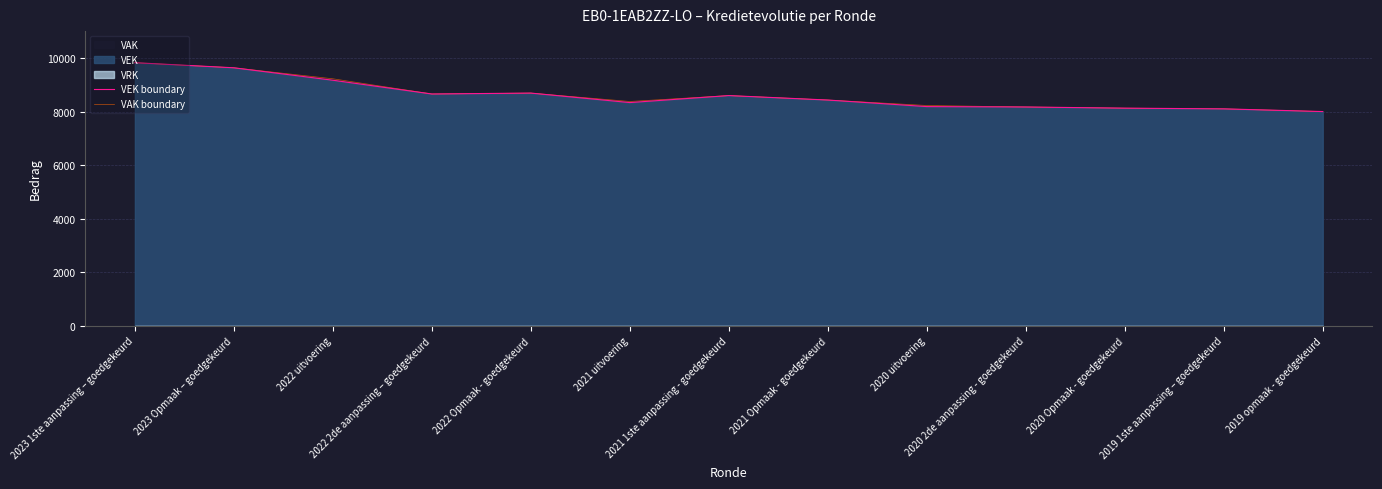

Is the value of VEK boundary at 2020 2de aanpassing - goedgekeurd greater than the value of VAK boundary at 2023 Opmaak – goedgekeurd?

No